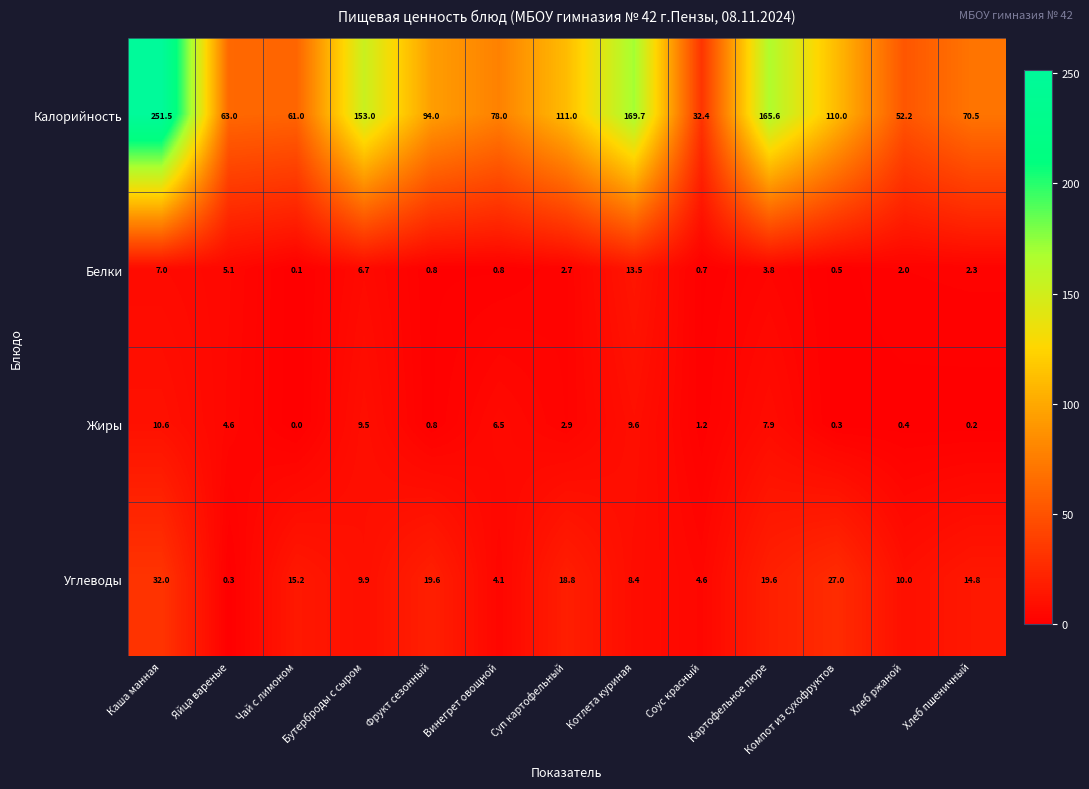

At which category is the sum across all series the highest?

Каша манная